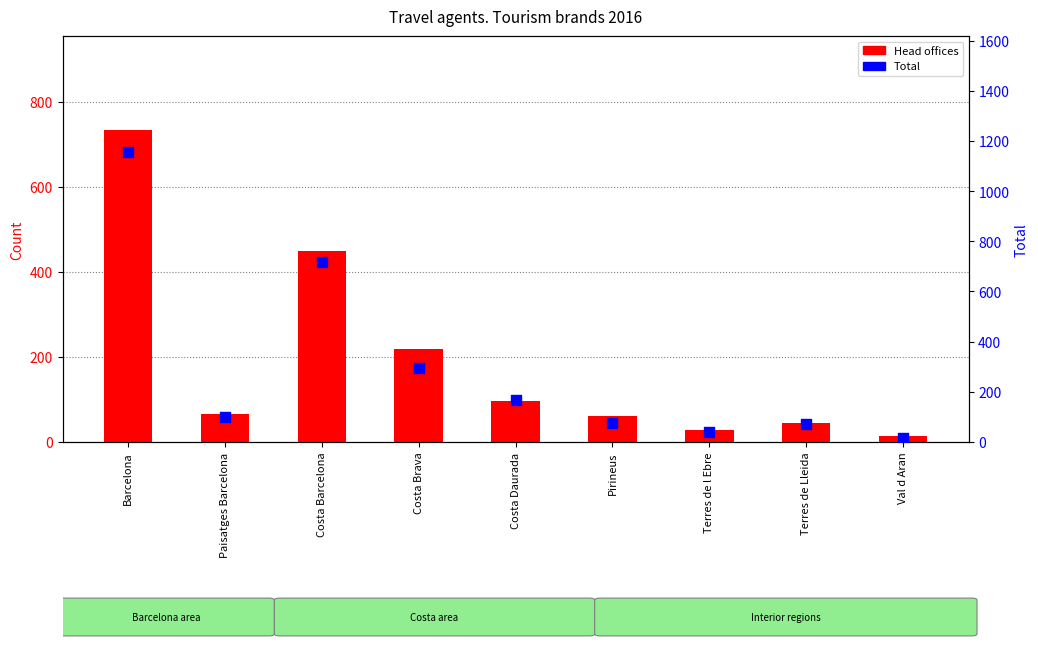

What are all the series names shown in the legend?

Head offices, Total